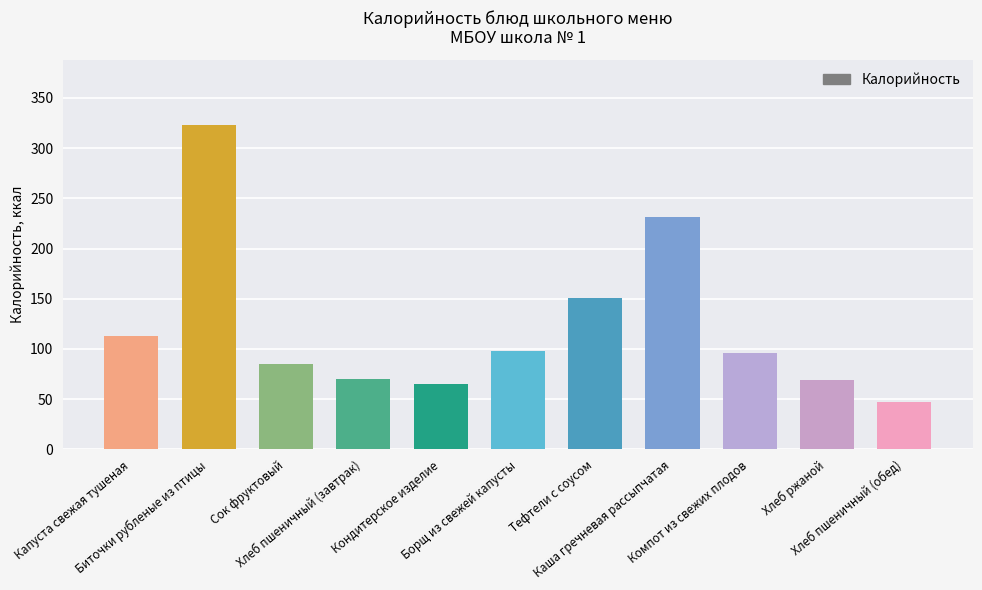

At which label is the value closest to 184?

Тефтели с соусом